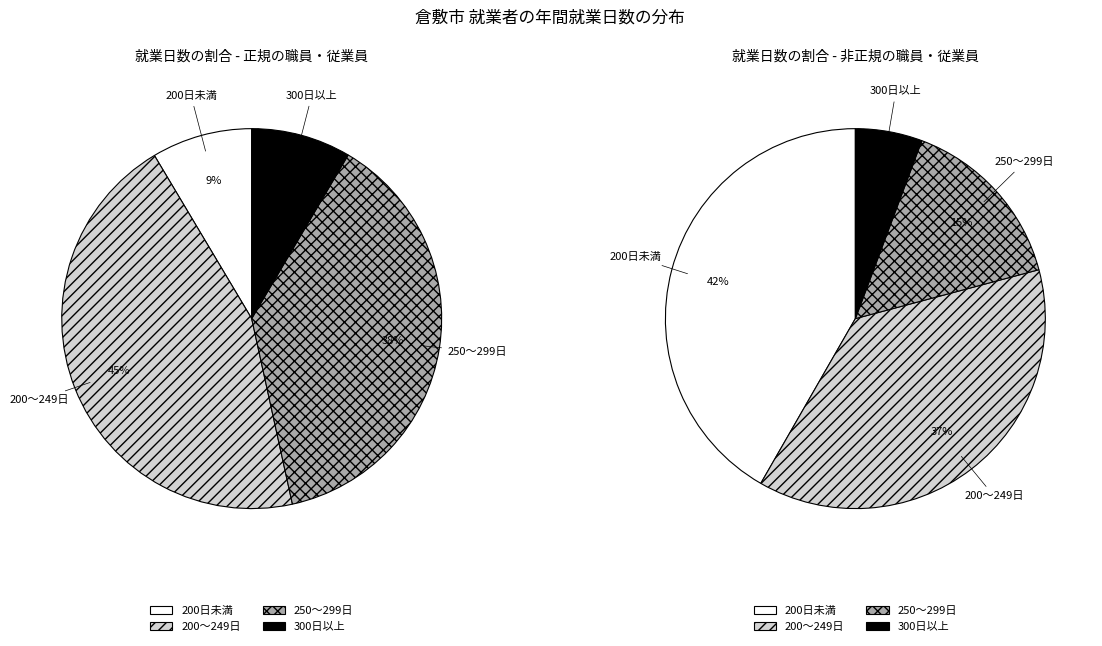

Count the number of slices in the pie.

4